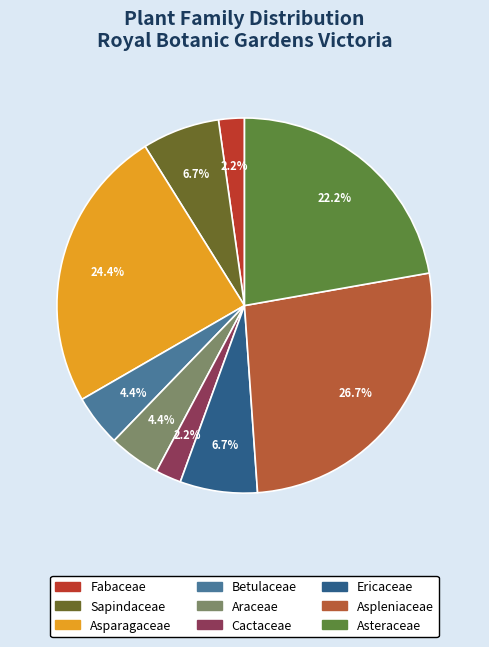

To the nearest percent, what is the difference between the Sapindaceae and Betulaceae slice percentages?

2%